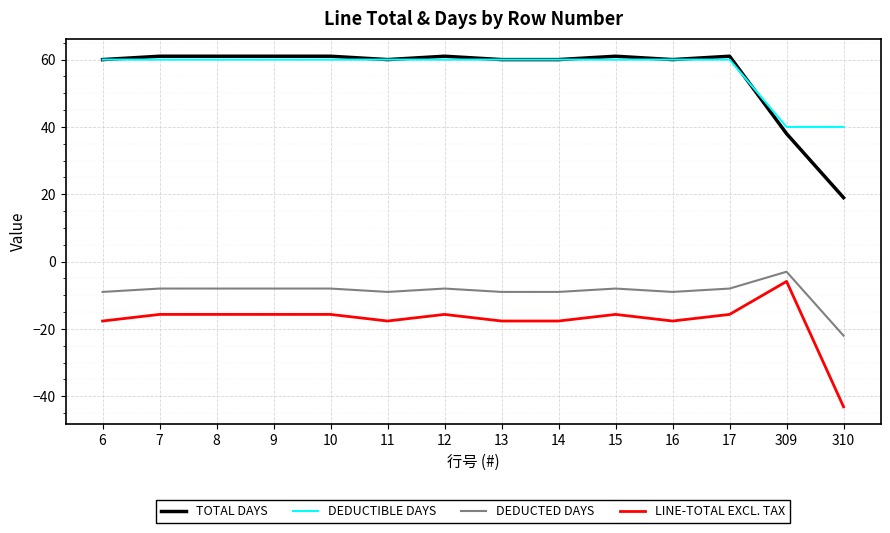

True or false: LINE-TOTAL EXCL. TAX has more than 0 interior local peaks.

True